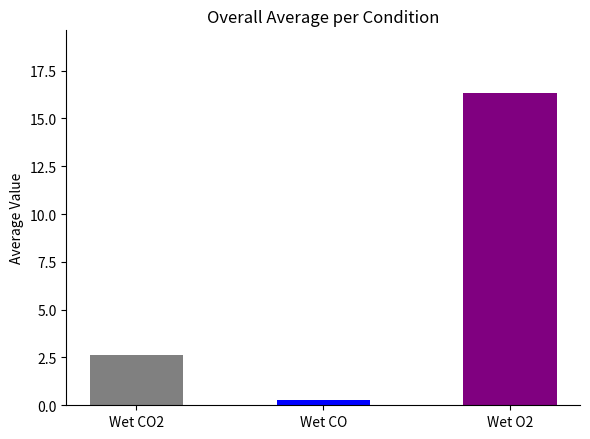

At which category does the chart reach its minimum across all series?

Wet CO